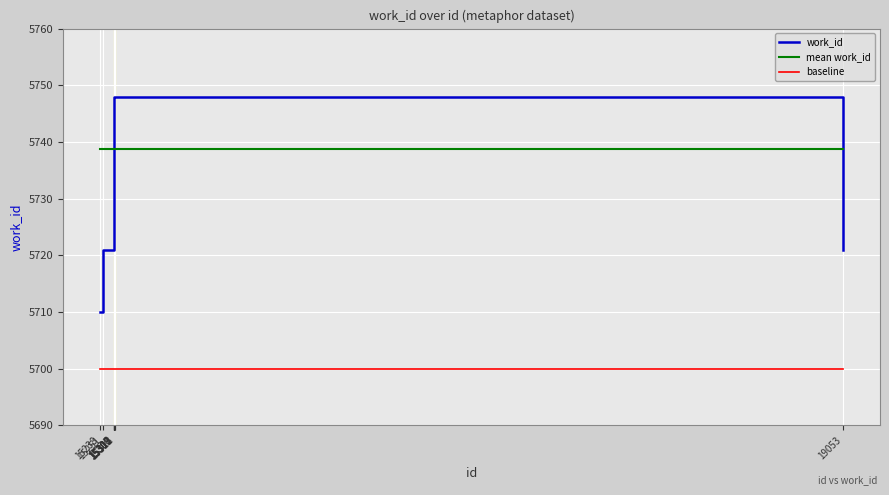

Rank the series by their maximum value, from lowest to highest.

baseline, mean work_id, work_id